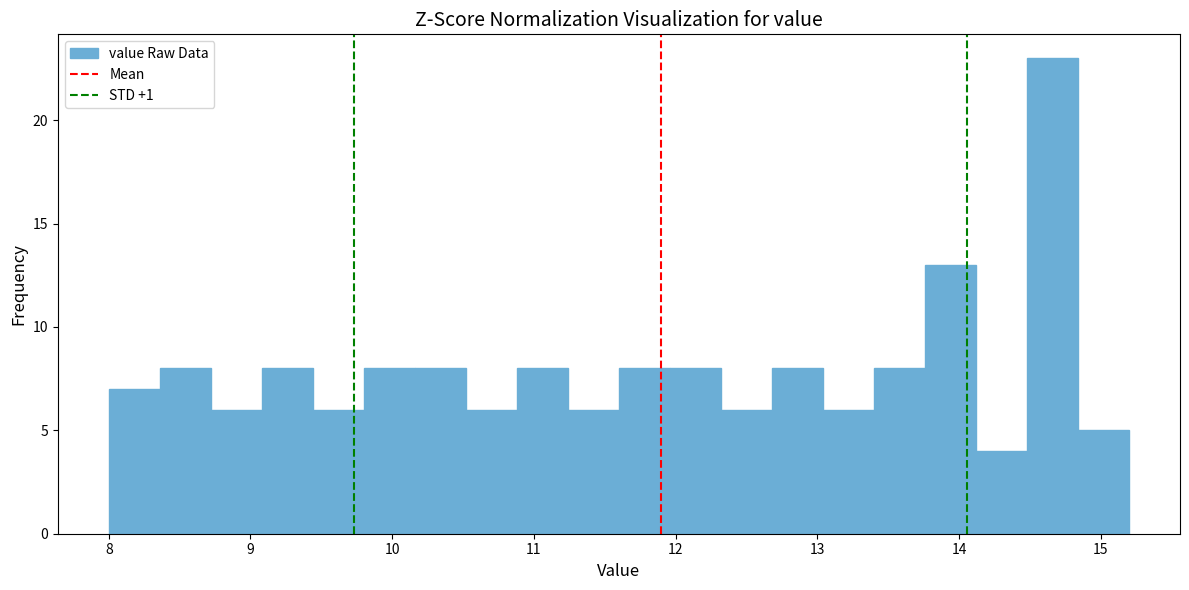

Read against the x-axis, roughly where is the centre of the tallest bar?

14.7